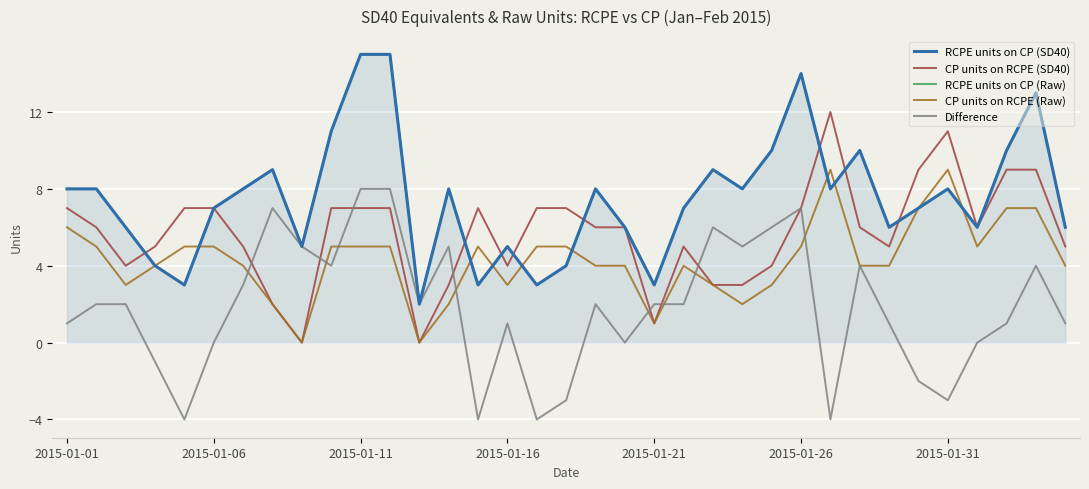

The CP units on RCPE (SD40) series shows 2 at 2015-01-26. True or false?

False